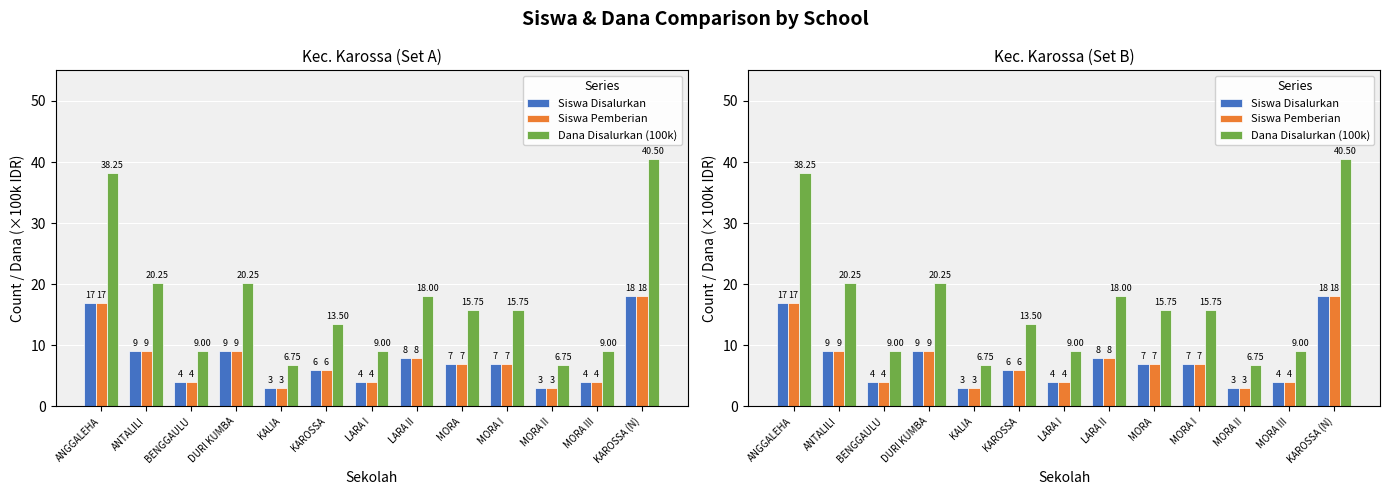

What is the difference between the highest and lowest values at MORA III?

5.0